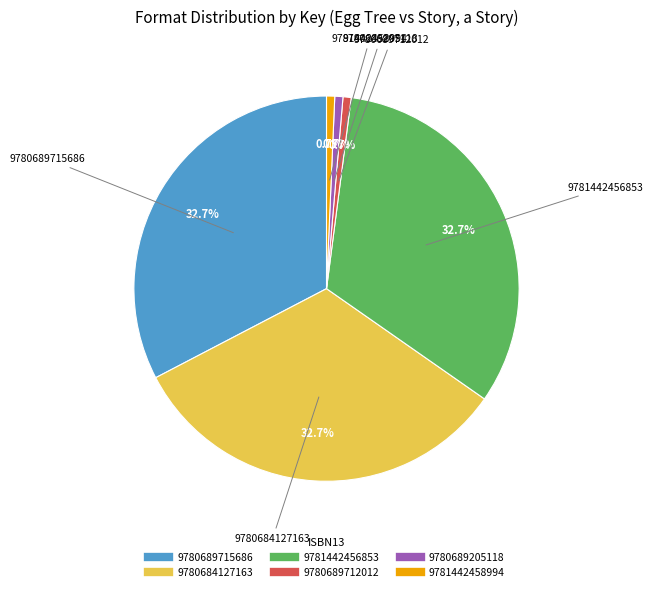

Is there any slice that represents more than half of the pie?

No